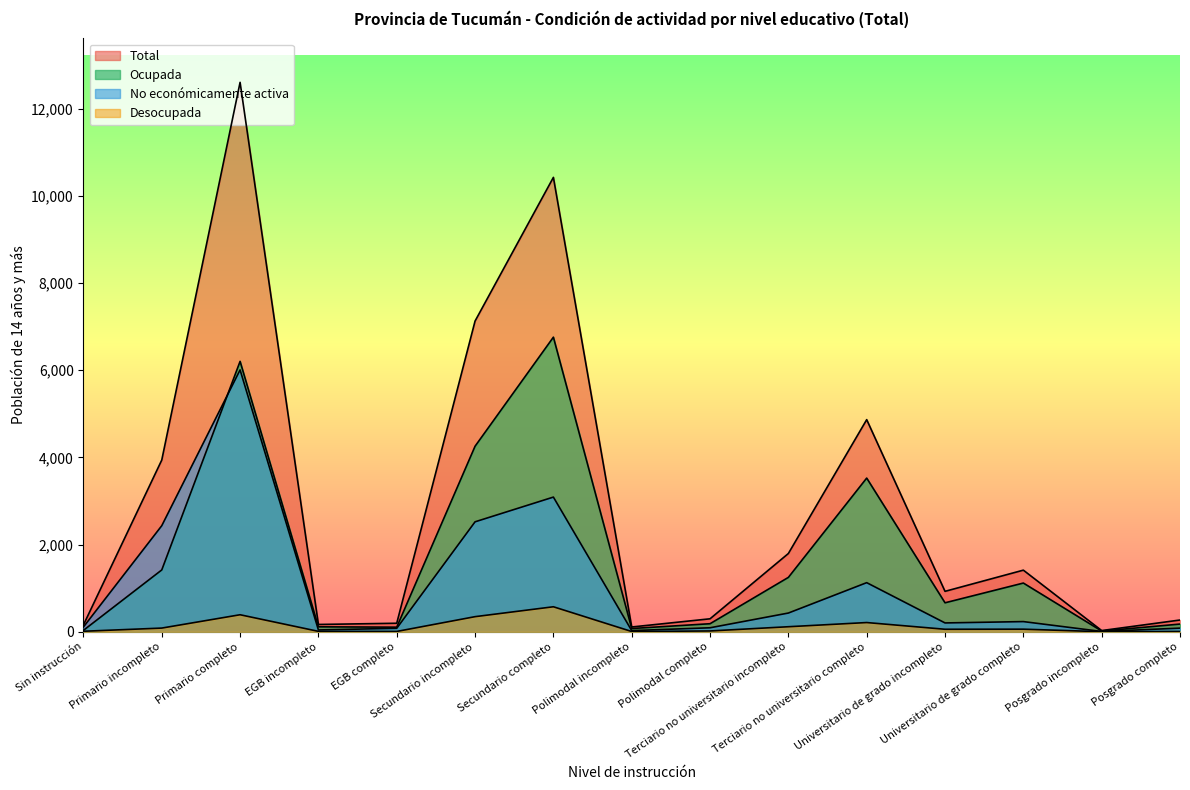

What is the total value across all series at Primario completo?

25212